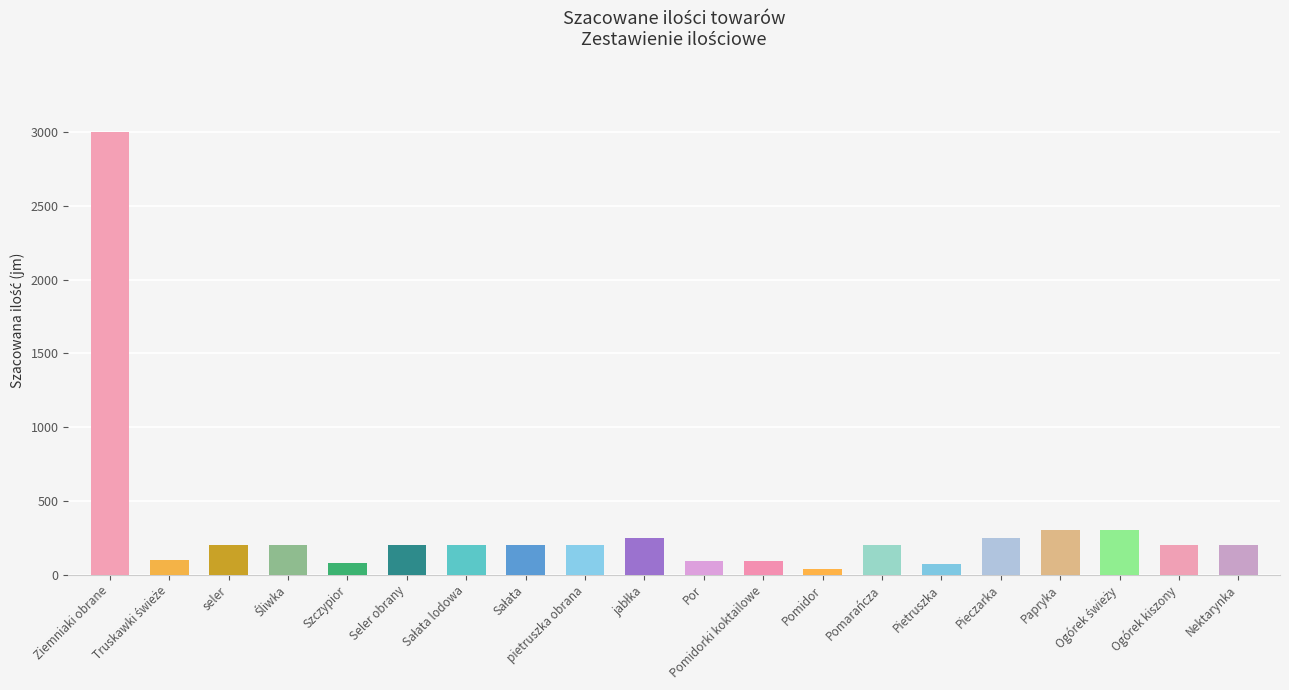

What is the value of the 4th bar from the left?

200